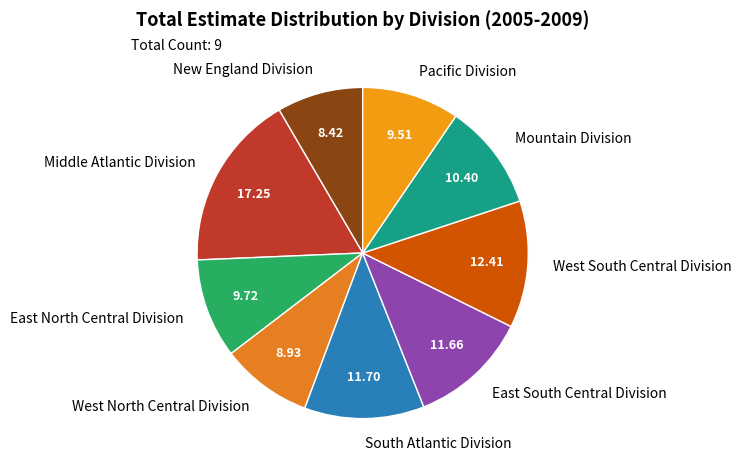

Is there any slice that represents more than half of the pie?

No